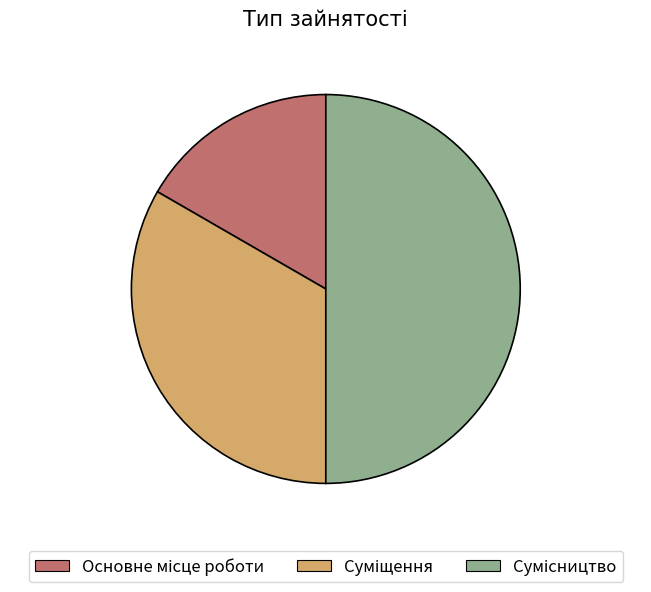

The Суміщення slice represents 23% of the pie. True or false?

False